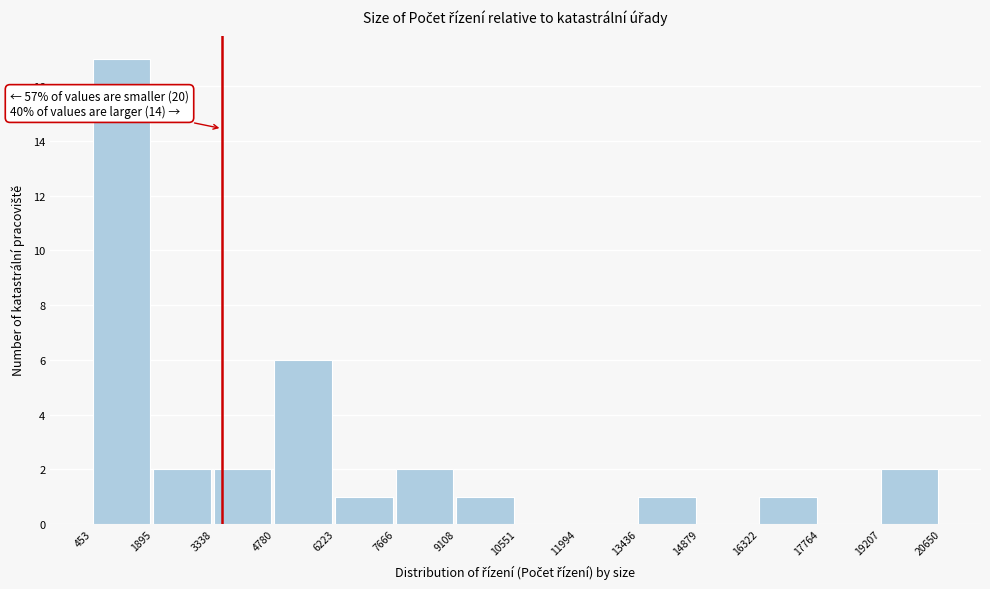

Which range on the x-axis has the tallest bar?

453 to 1895